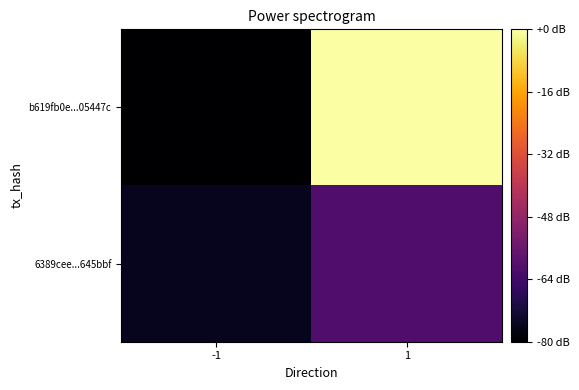

At which category does the chart reach its peak across all series?

1